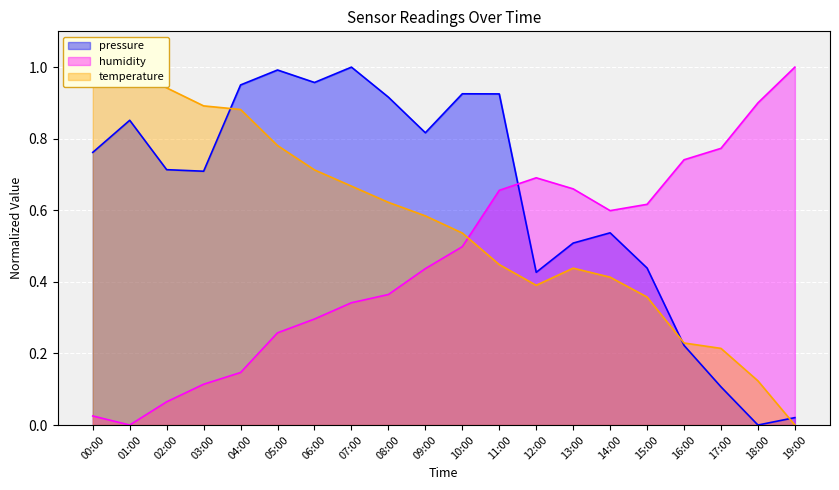

List the labels in order of pressure value, smallest first.

18:00, 19:00, 17:00, 16:00, 12:00, 15:00, 13:00, 14:00, 03:00, 02:00, 00:00, 09:00, 01:00, 08:00, 11:00, 10:00, 04:00, 06:00, 05:00, 07:00